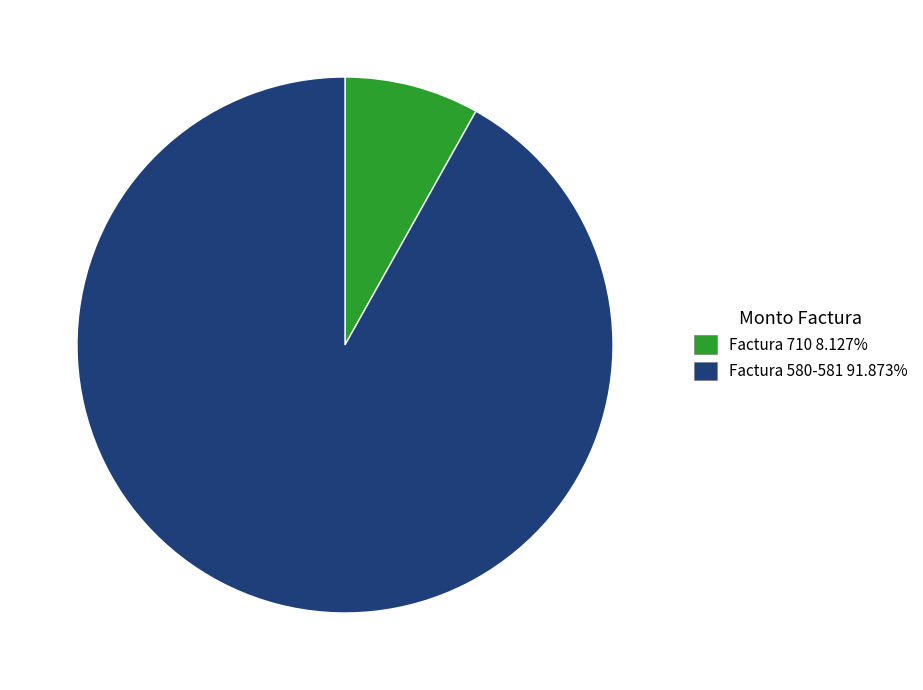

Is the sum of Factura 580-581 and Factura 710 greater than half?

Yes